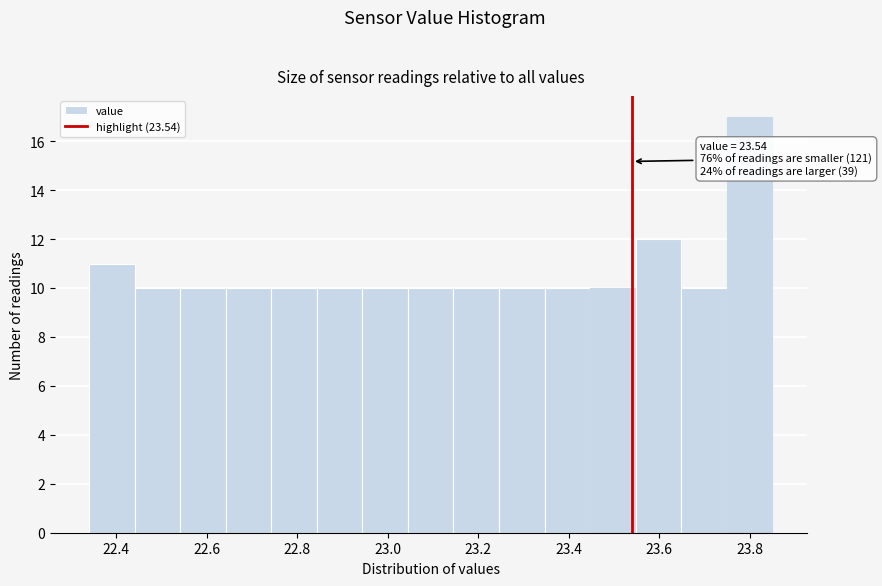

Over which range of the x-axis is the bar tallest?

23.74 to 23.86